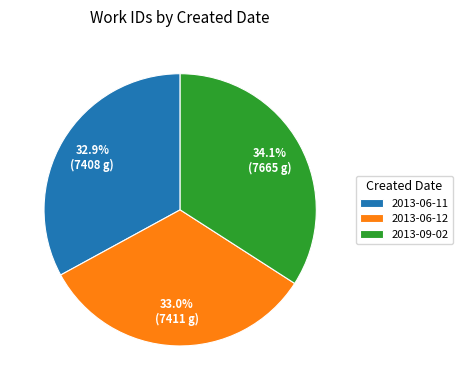

Is there any slice that represents more than half of the pie?

No